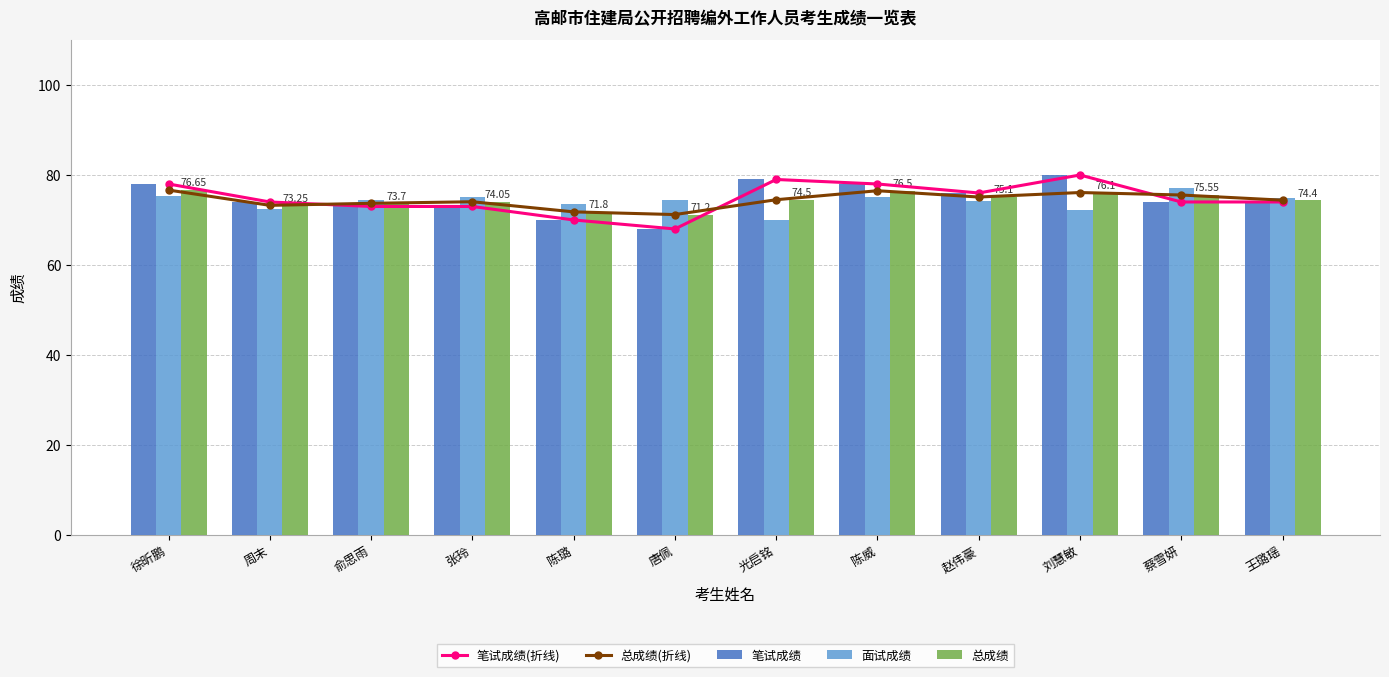

At which label does 笔试成绩(折线) reach its minimum?

唐佩